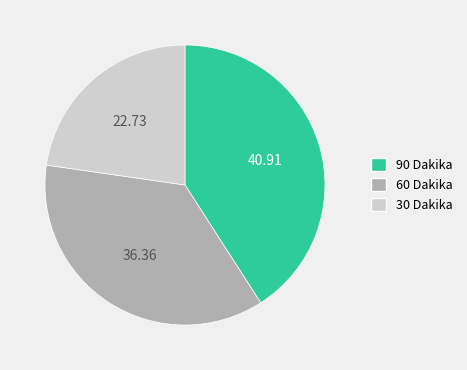

Which category has the biggest portion of the pie?

90 Dakika